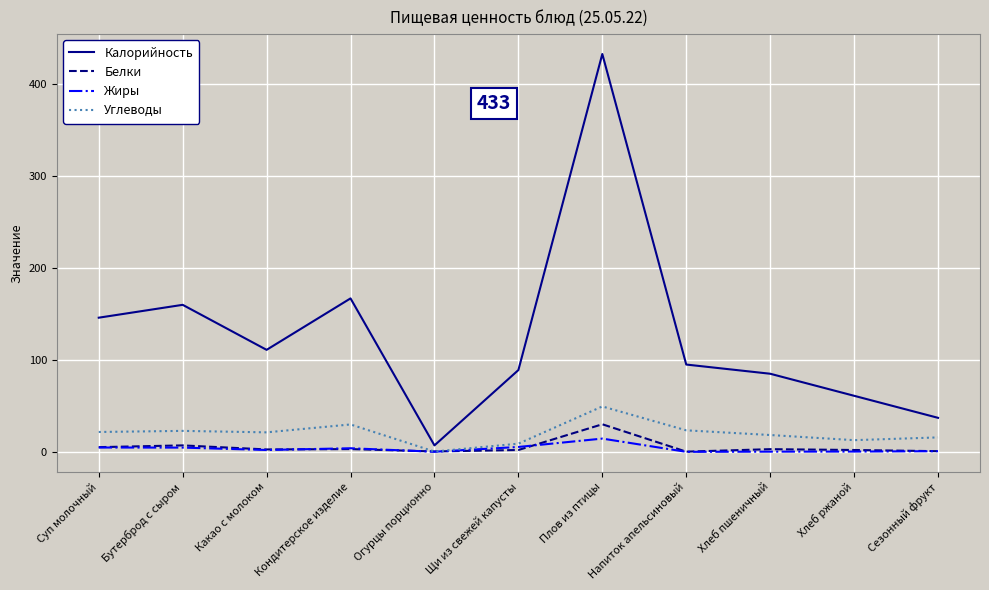

List the series in order of their peak value, lowest first.

Жиры, Белки, Углеводы, Калорийность